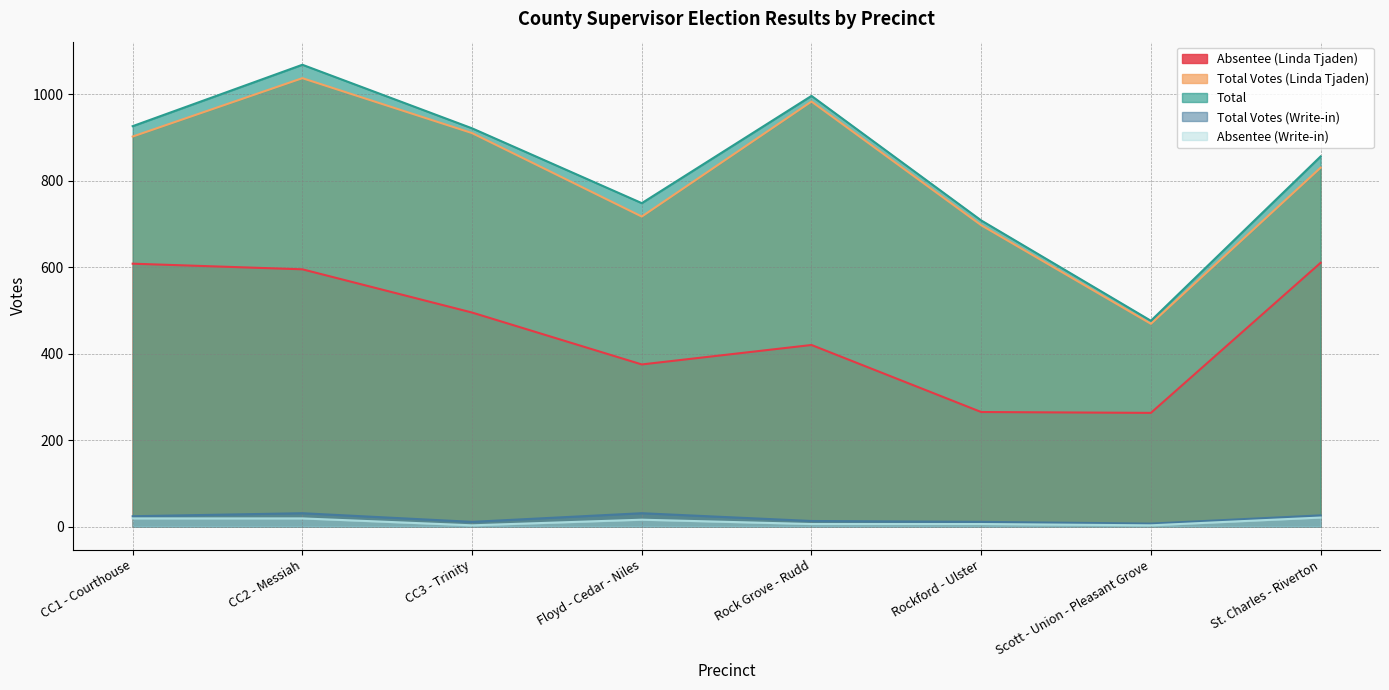

What is the minimum value for Total Votes (Linda Tjaden)?

469